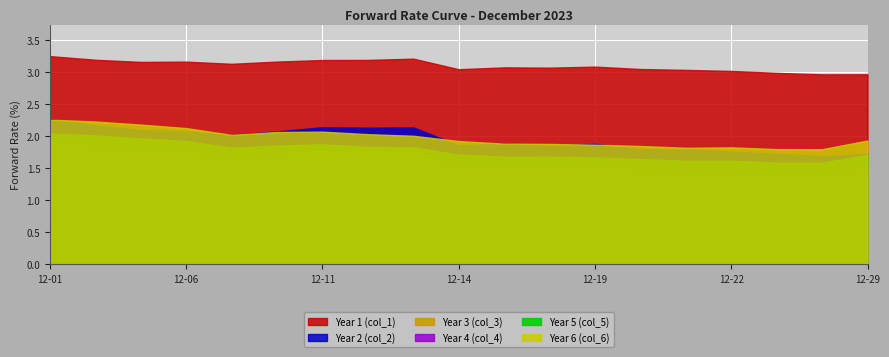

Which category has the lowest value in the Year 3 (col_3) series?

2023-12-28